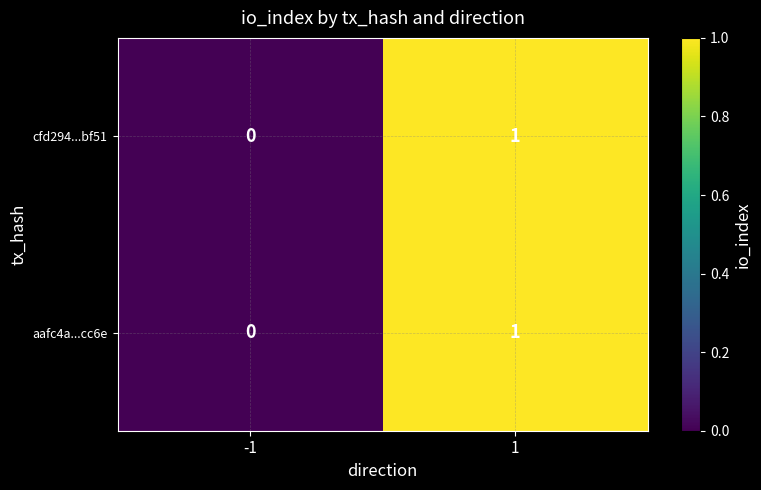

Is the value of cfd294...bf51 at -1 greater than the value of aafc4a...cc6e at 1?

No